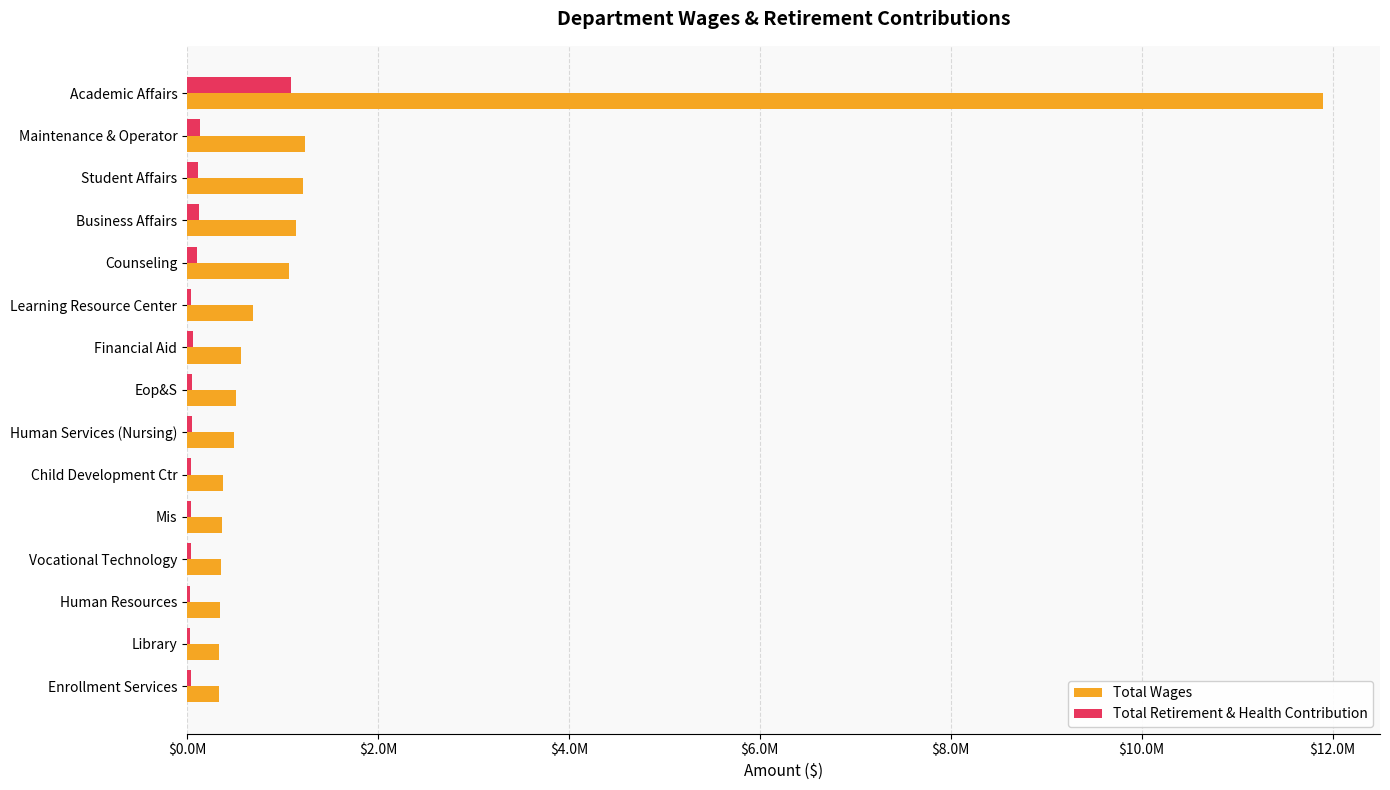

Reading left to right, extract all data points from this chart.

Total Wages: 11901664	1231439	1212073	1138844	1070257	693430	559679	516839	491742	378364	366227	358676	346394	337178	336903
Total Retirement & Health Contribution: 1084251	134922	113173	125129	100725	38557	63800	51641	48313	37237	39720	37729	34547	35470	37718